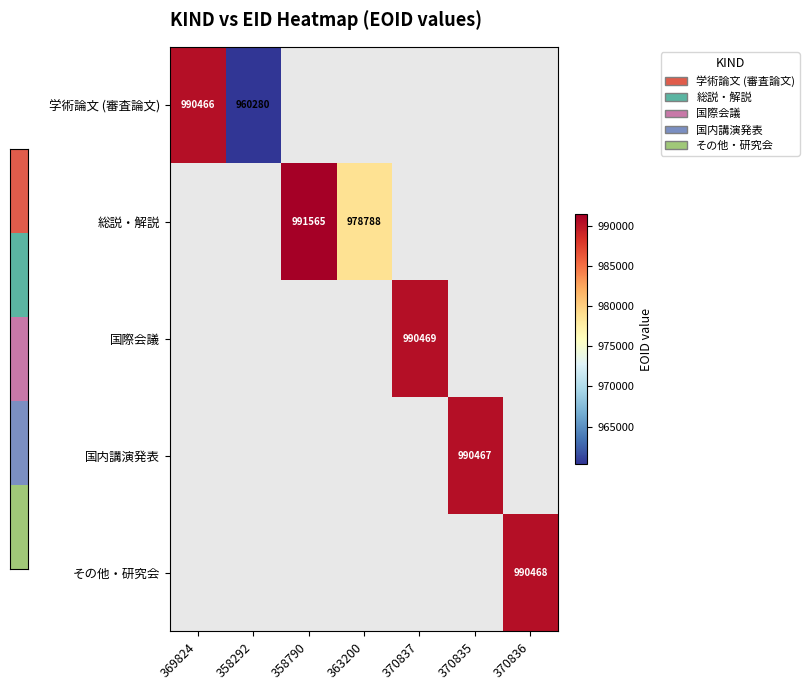

The 総説・解説 series shows 418552 at 358790. True or false?

False